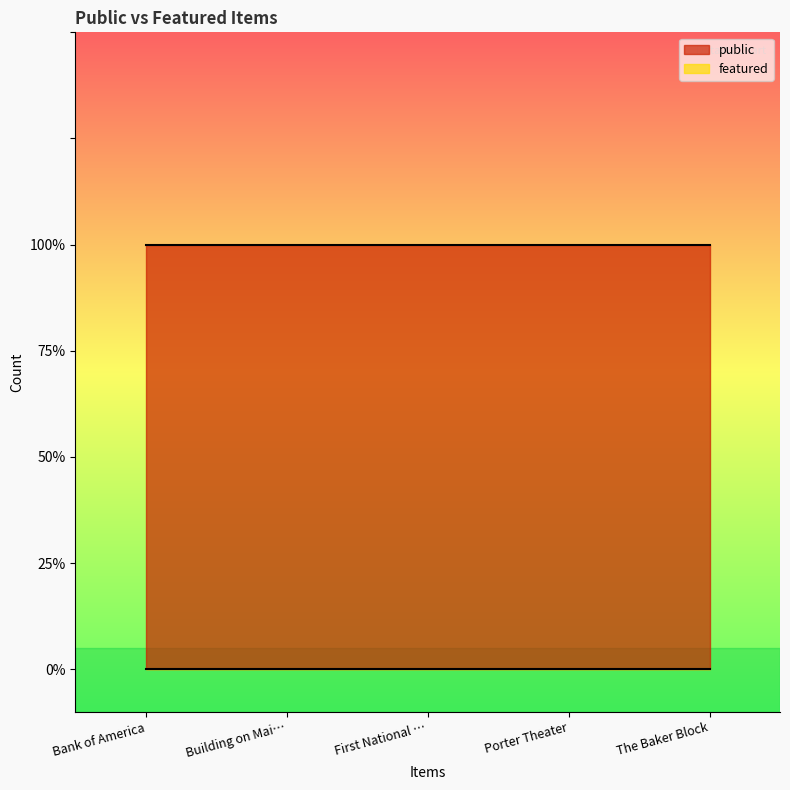

At which category does the chart reach its minimum across all series?

Bank of America